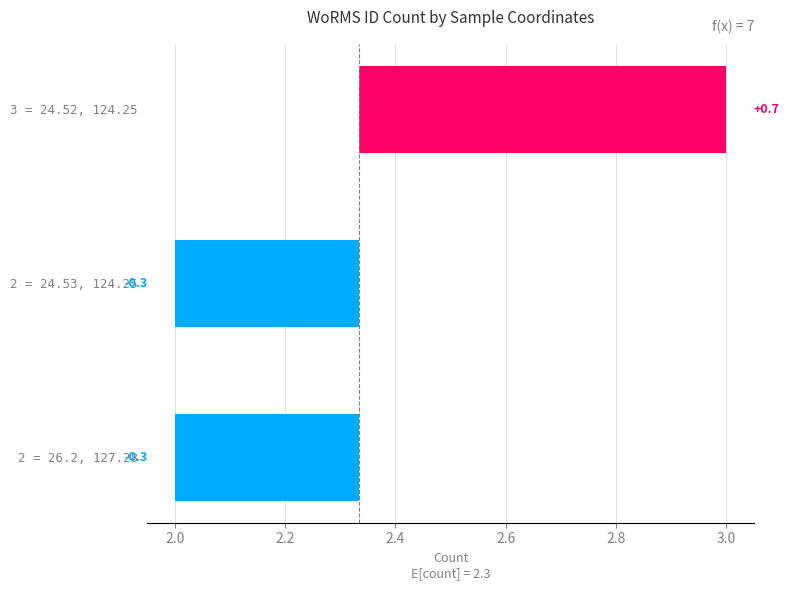

What is the approximate value at 2 = 26.2, 127.28?

-0.3